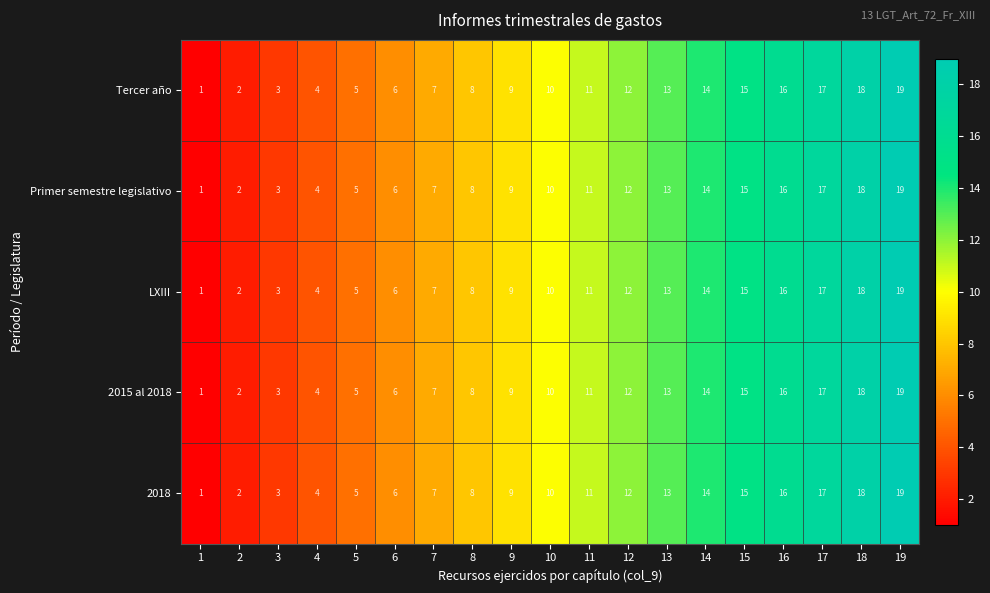

At which label is Primer semestre legislativo closest to 10?

10